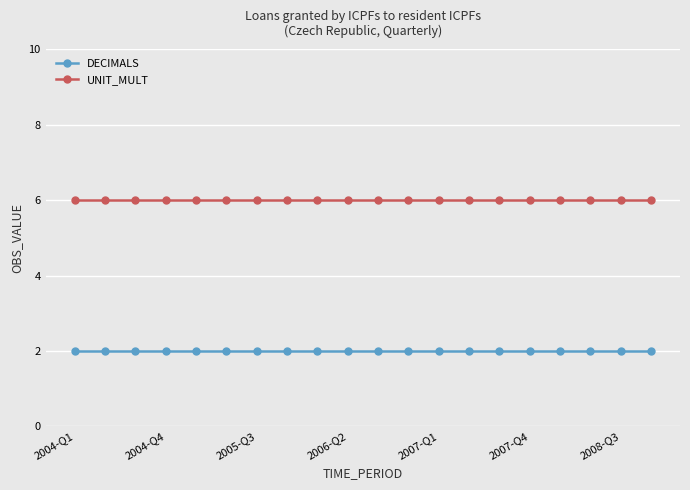

List the series in order of their peak value, highest first.

UNIT_MULT, DECIMALS